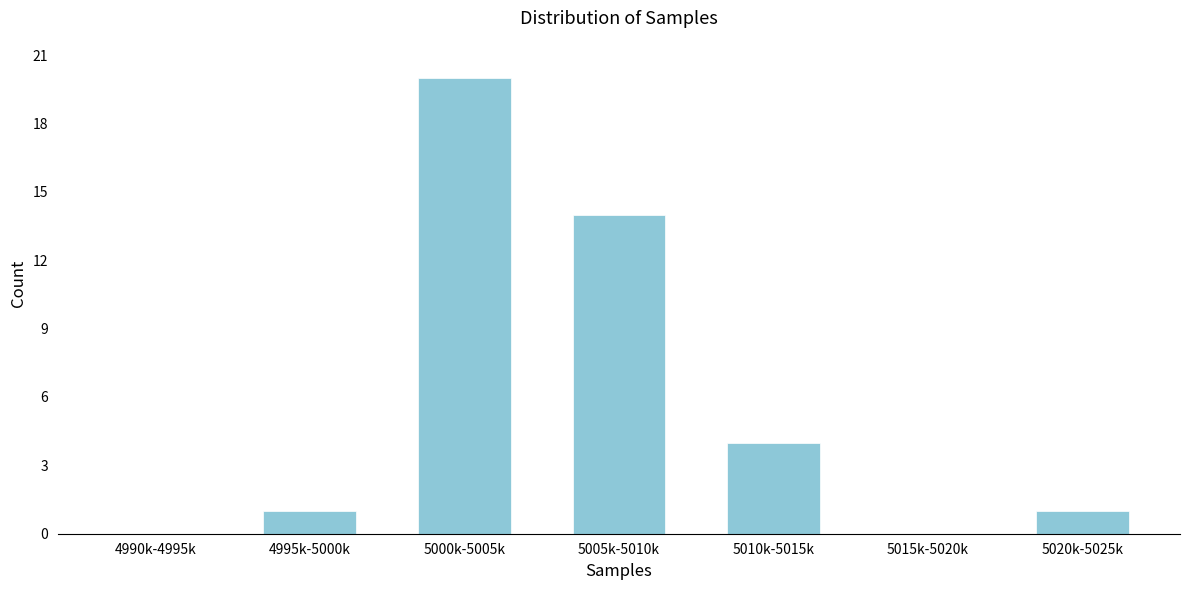

Reading right to left, what are all the values shown in this chart?

5020k-5025k=1	5015k-5020k=0	5010k-5015k=4	5005k-5010k=14	5000k-5005k=20	4995k-5000k=1	4990k-4995k=0